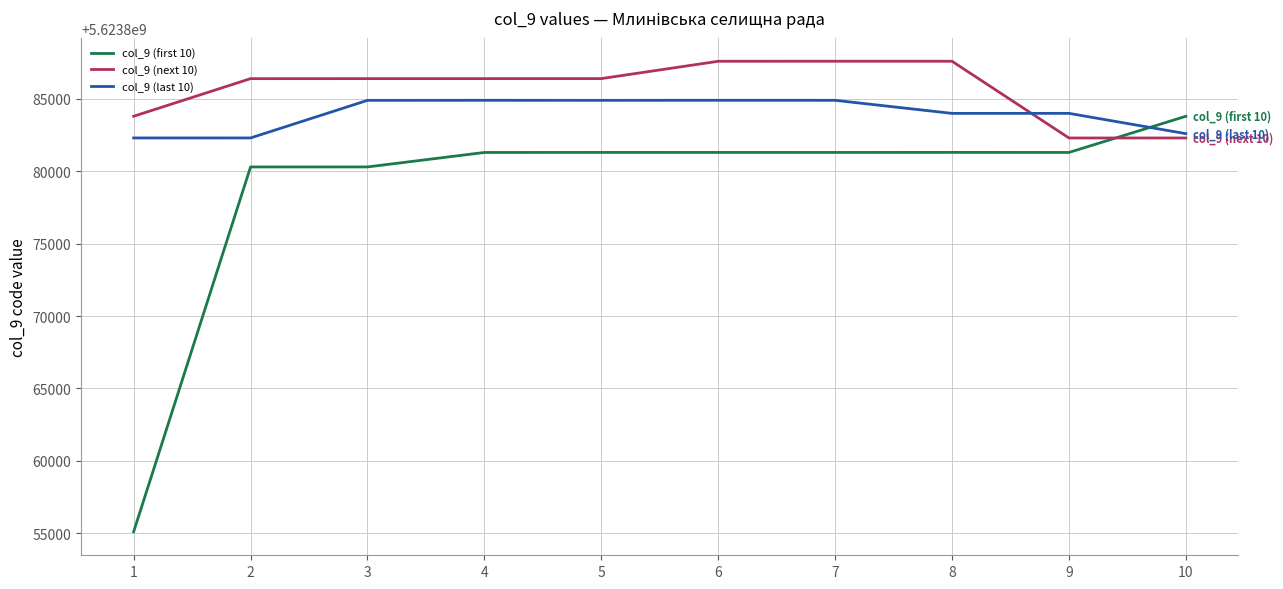

Between 4 and 6, which series saw the biggest shift?

col_9 (next 10)